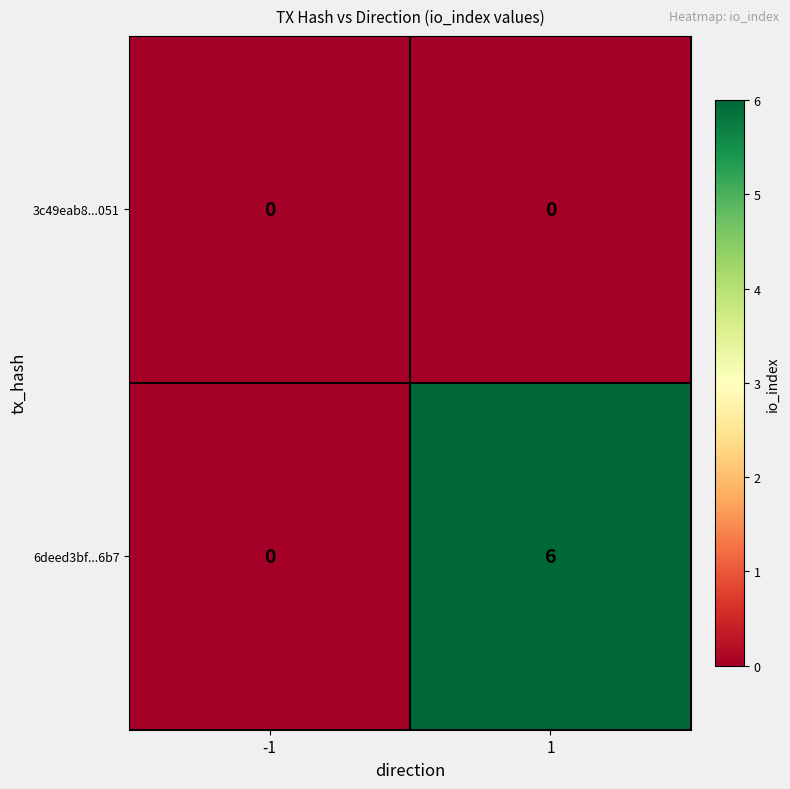

The 6deed3bf...6b7 series shows 6 at 1. True or false?

True